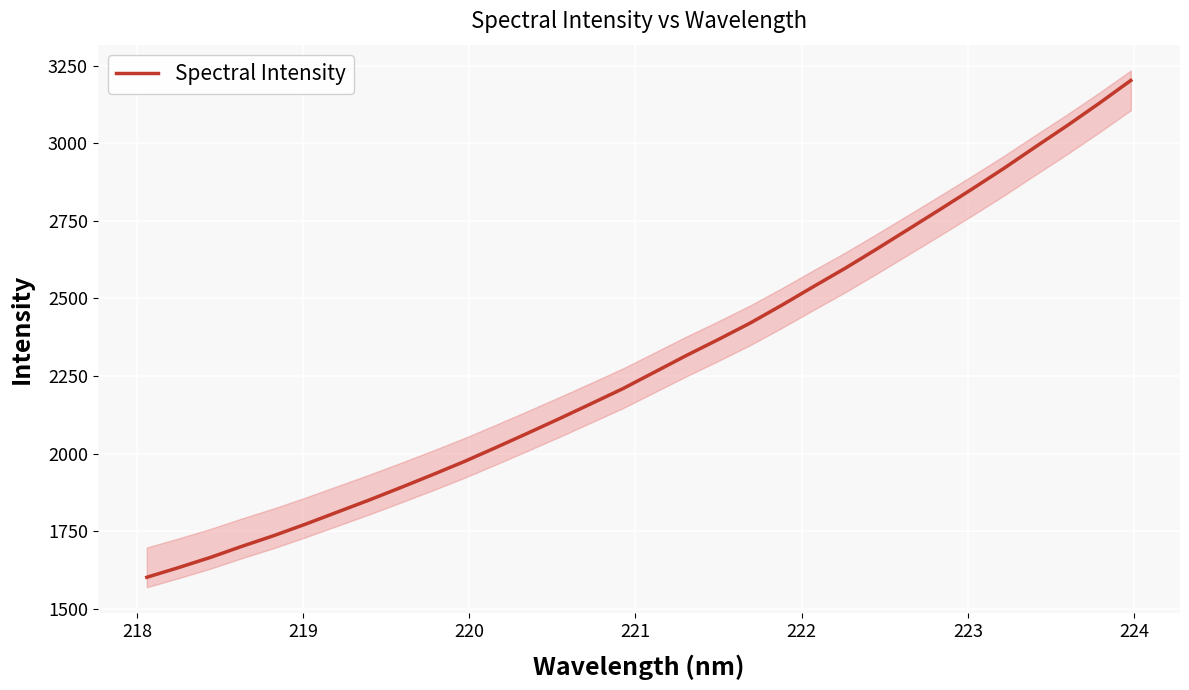

How many values are below 2263?

16